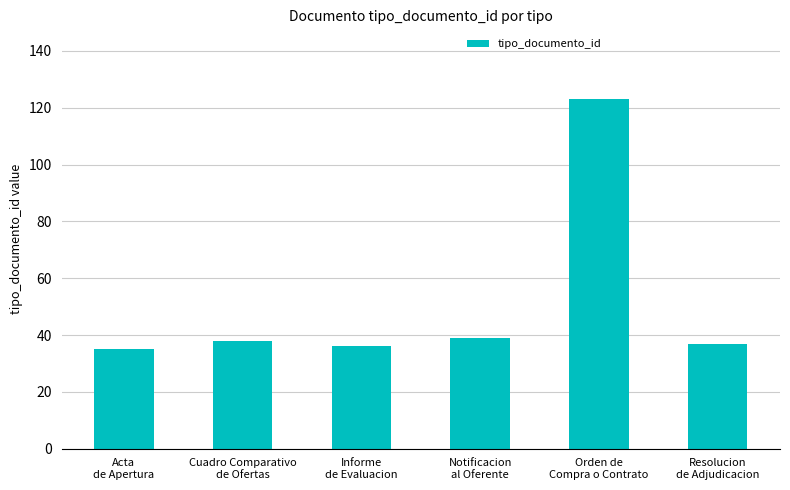

True or false: the data shows 35 at Acta
de Apertura.

True